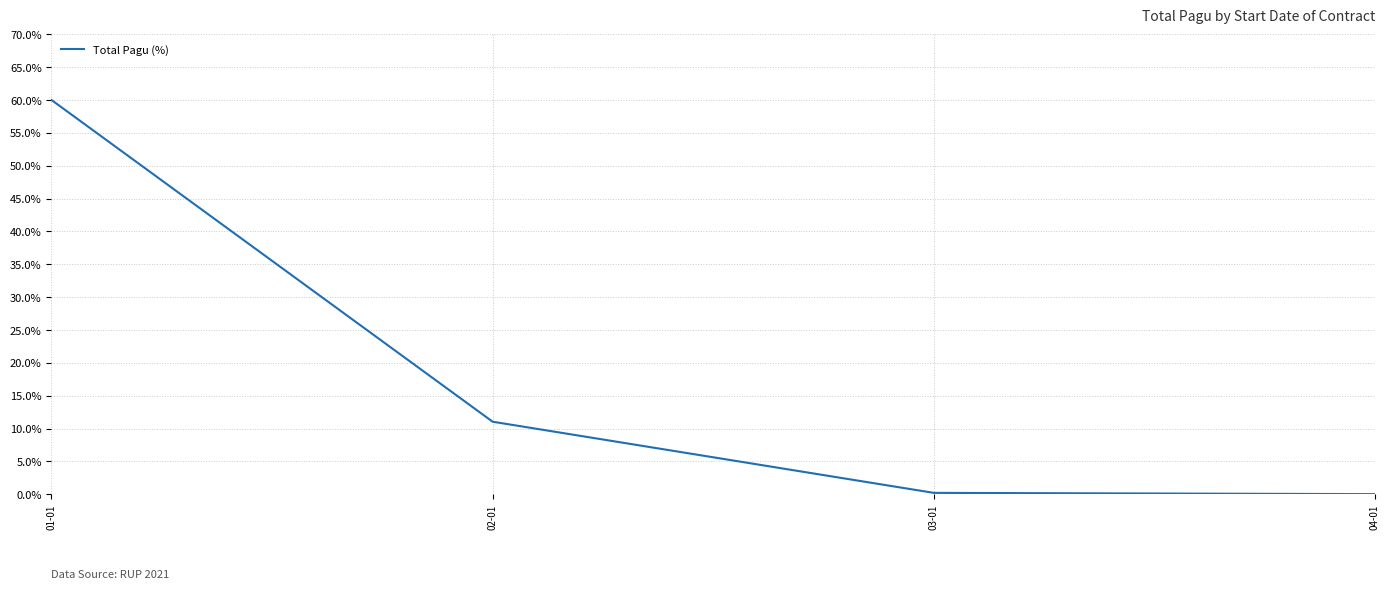

Is it true that the value at 01-01 is 60.0?

True